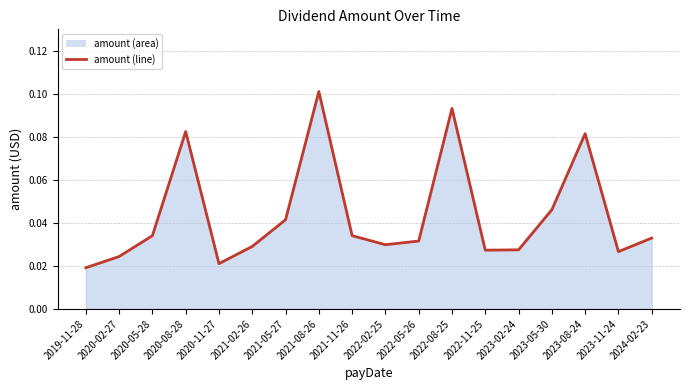

The chart shows a value of 0.0 at 2020-02-27. True or false?

False